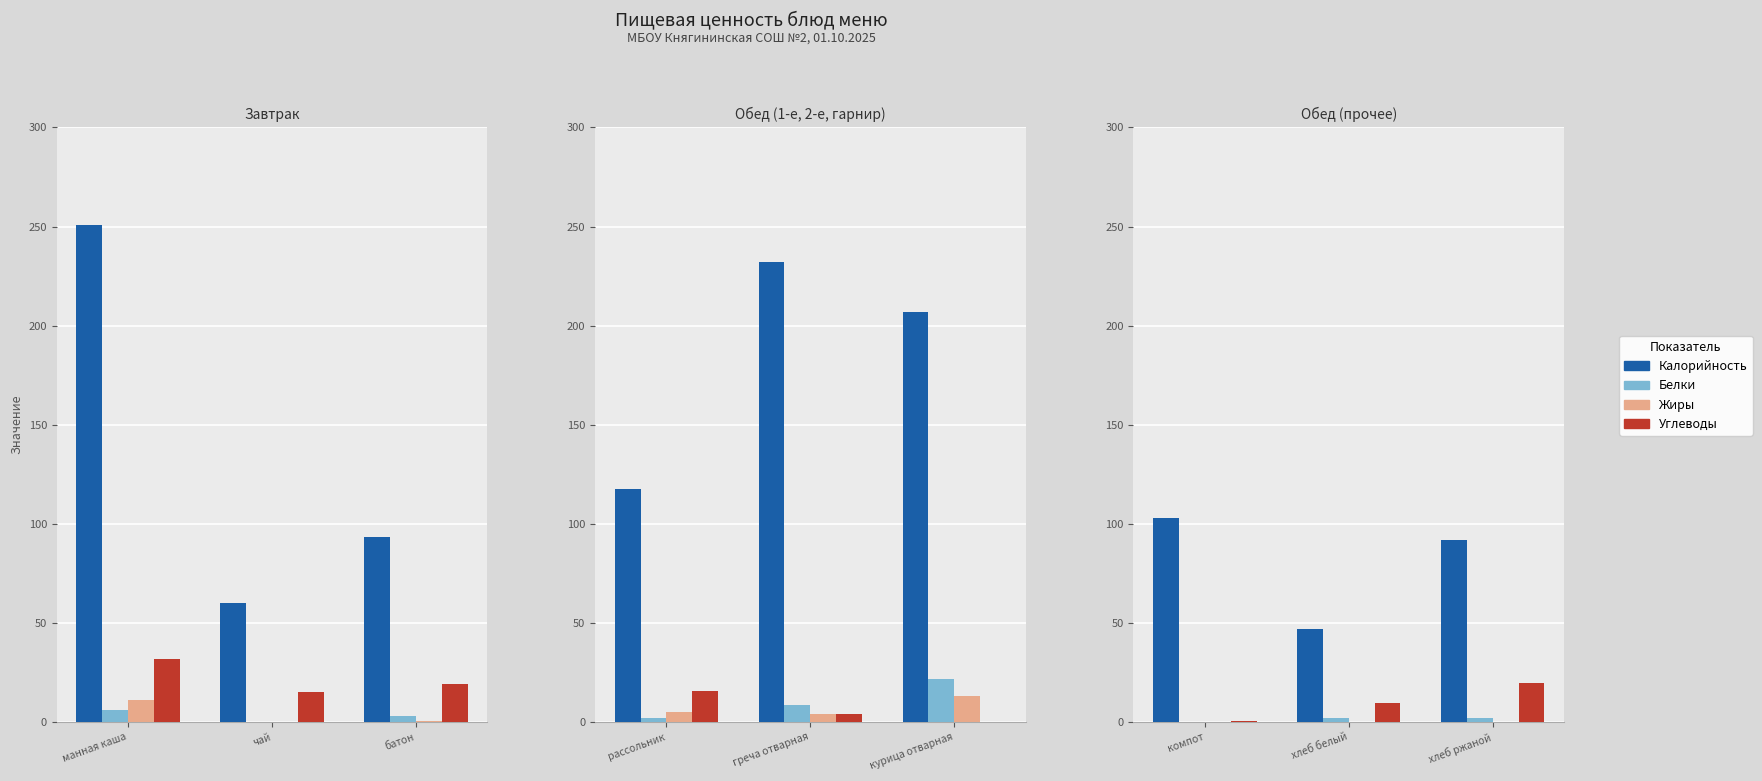

Is it true that Жиры equals 0.0 at хлеб ржаной?

True